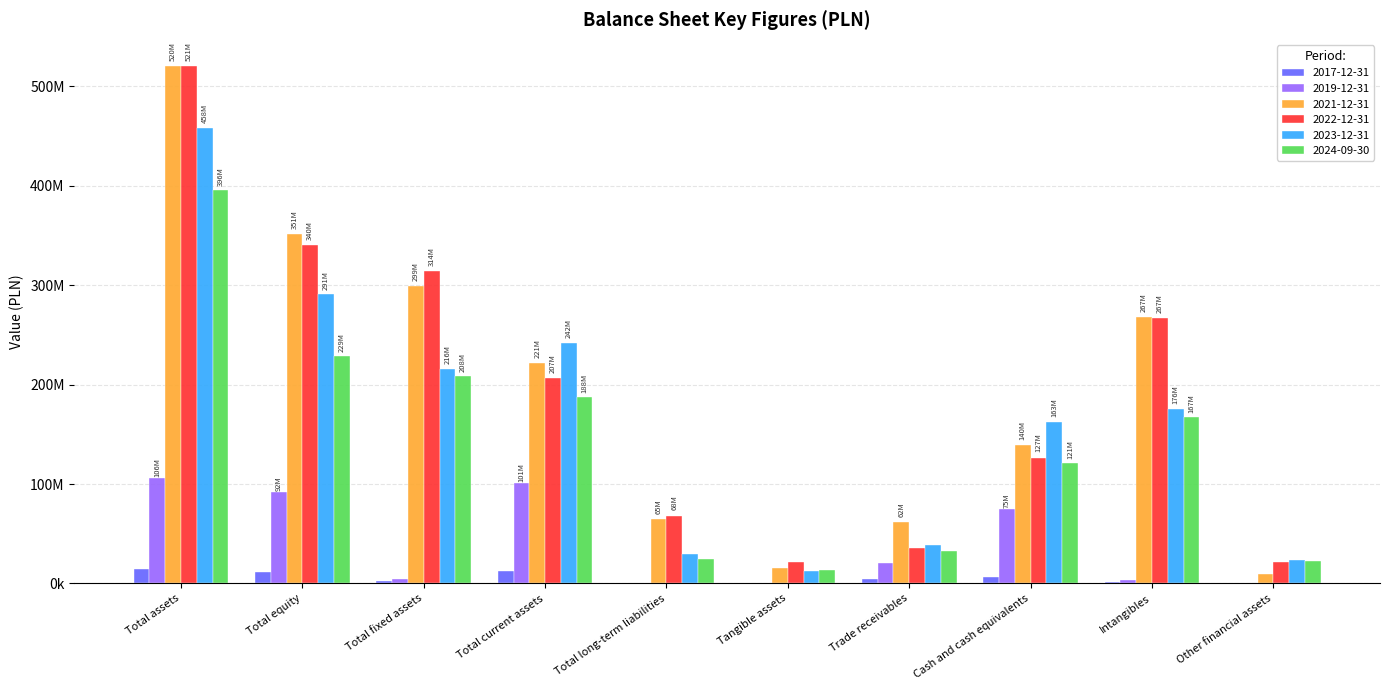

What is the label of the 9th bar from the right?

Total equity